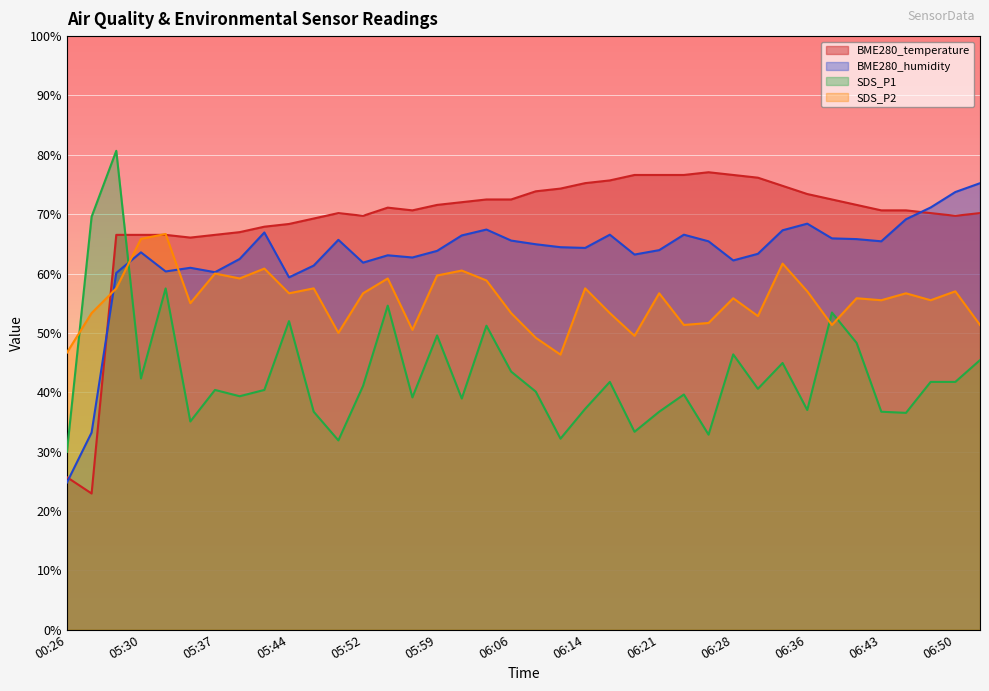

True or false: SDS_P2 and BME280_temperature intersect in this chart.

True